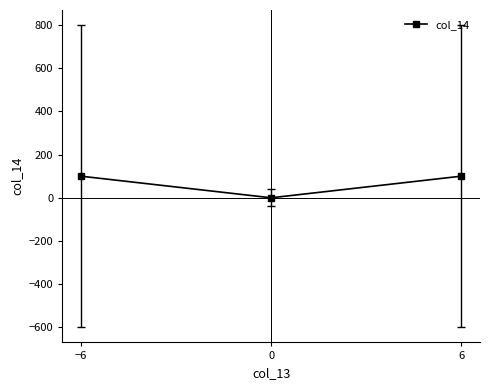

Does the chart have visible grid lines?

No